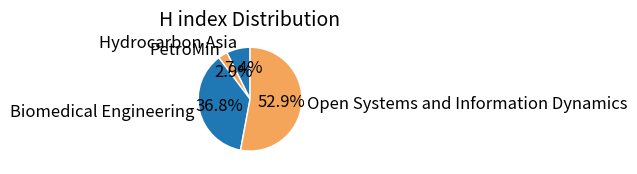

How many segments does this pie chart have?

4